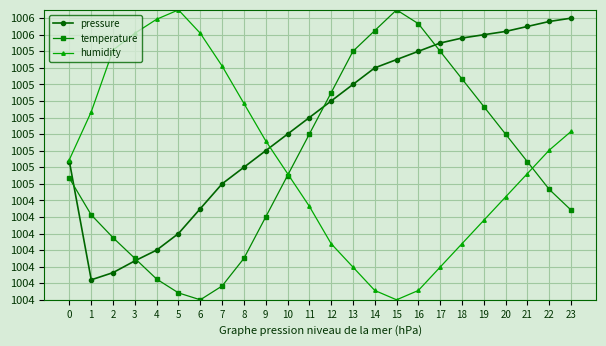

Rank the series at 4 from highest to lowest value.

humidity, pressure, temperature